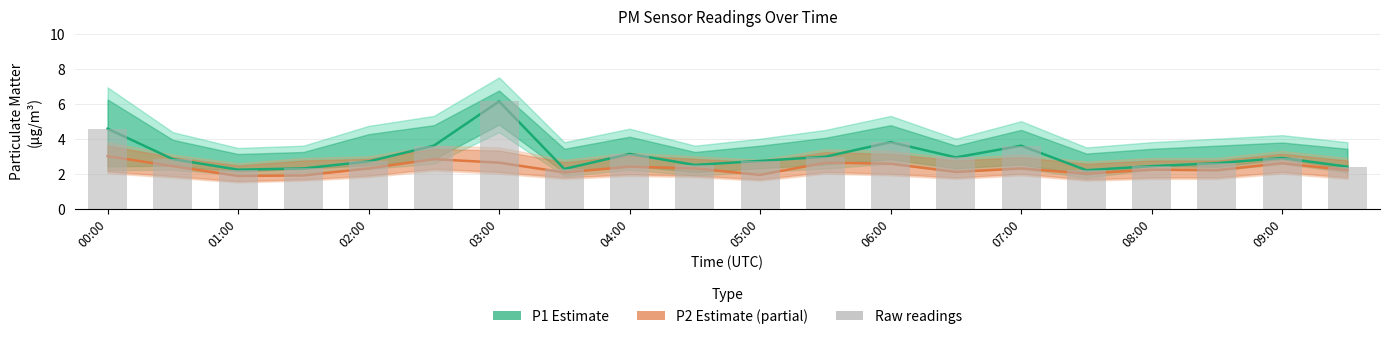

Reading right to left, what are all the values shown in this chart?

P1 (PM10) Estimate: 2.4	2.9	2.6	2.4	2.2	3.6	2.9	3.8	3.0	2.7	2.5	3.1	2.3	6.1	3.6	2.7	2.3	2.2	2.8	4.6
P2 (PM2.5) Estimate (partial): 2.2	2.6	2.2	2.2	2.0	2.3	2.1	2.6	2.6	1.9	2.3	2.4	2.1	2.6	2.8	2.3	1.9	1.9	2.4	3.0
P1 raw readings: 2.4	2.9	2.6	2.4	2.2	3.6	2.9	3.8	3.0	2.7	2.5	3.1	2.3	6.1	3.6	2.7	2.3	2.2	2.8	4.6